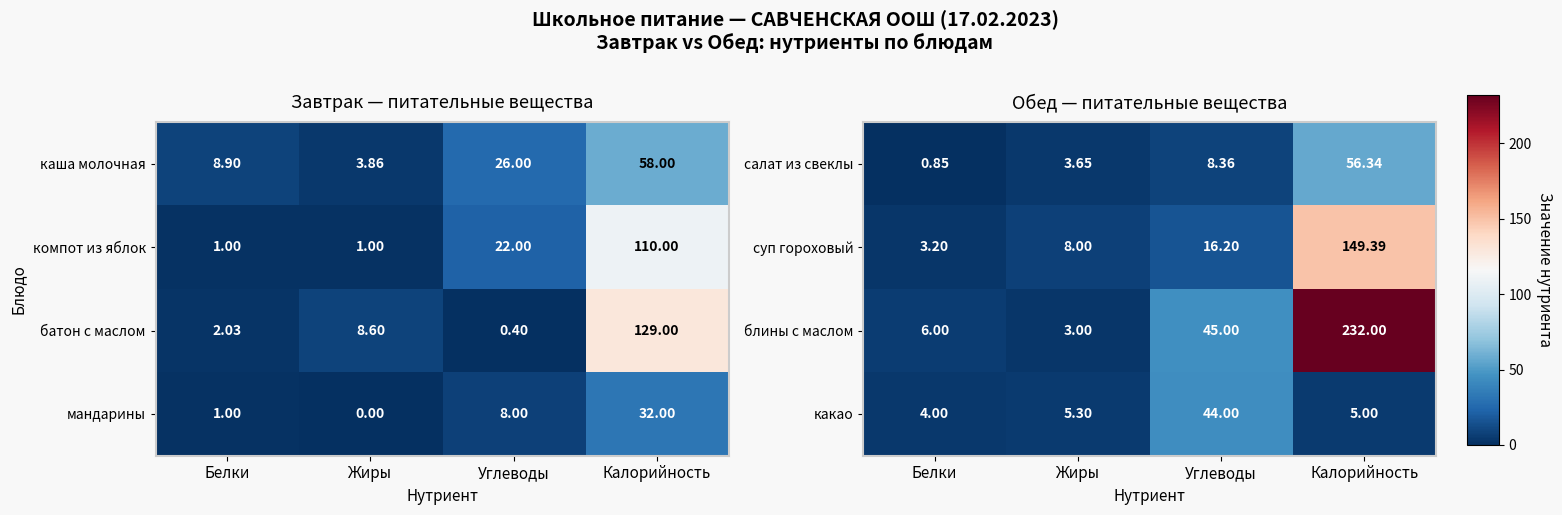

At which category does the chart reach its peak across all series?

Калорийность